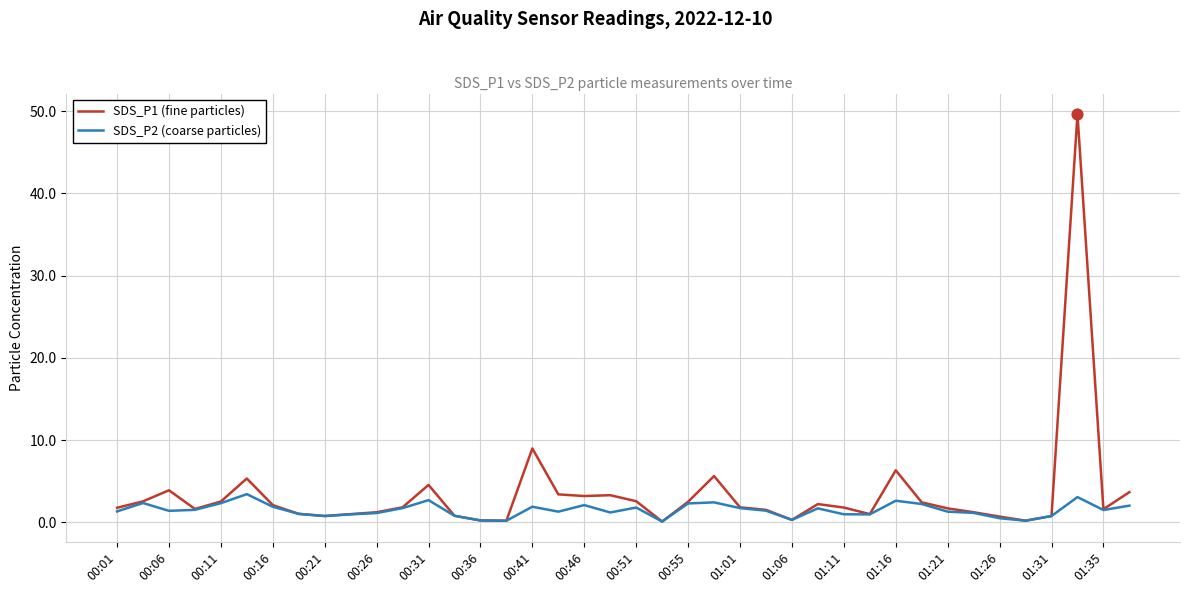

List the series in order of their peak value, lowest first.

SDS_P2 (coarse particles), SDS_P1 (fine particles)